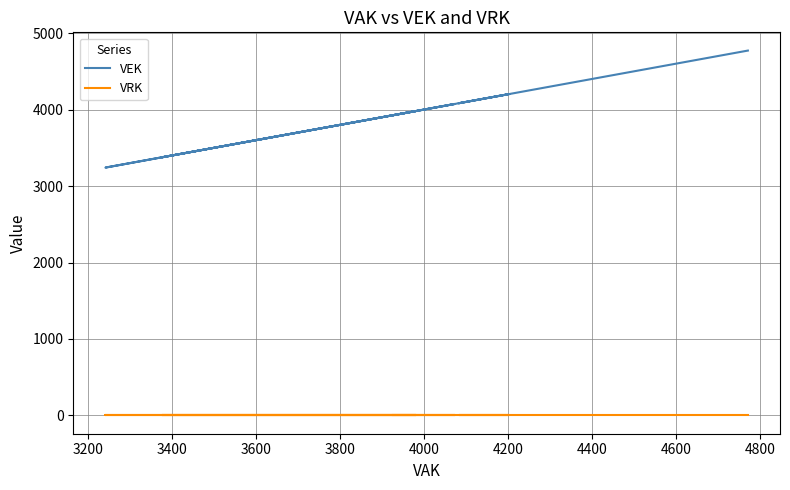

Count the number of categories in the chart.

27